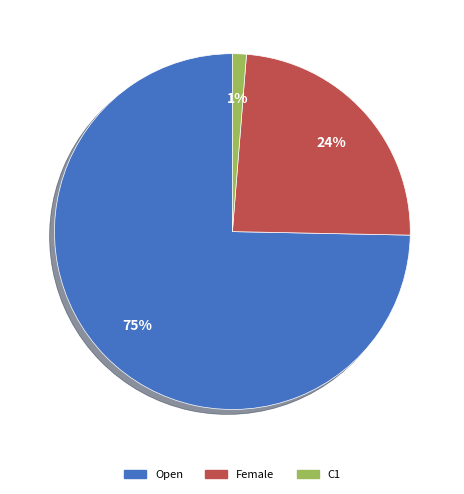

Rank the categories by value from highest to lowest.

Open, Female, C1